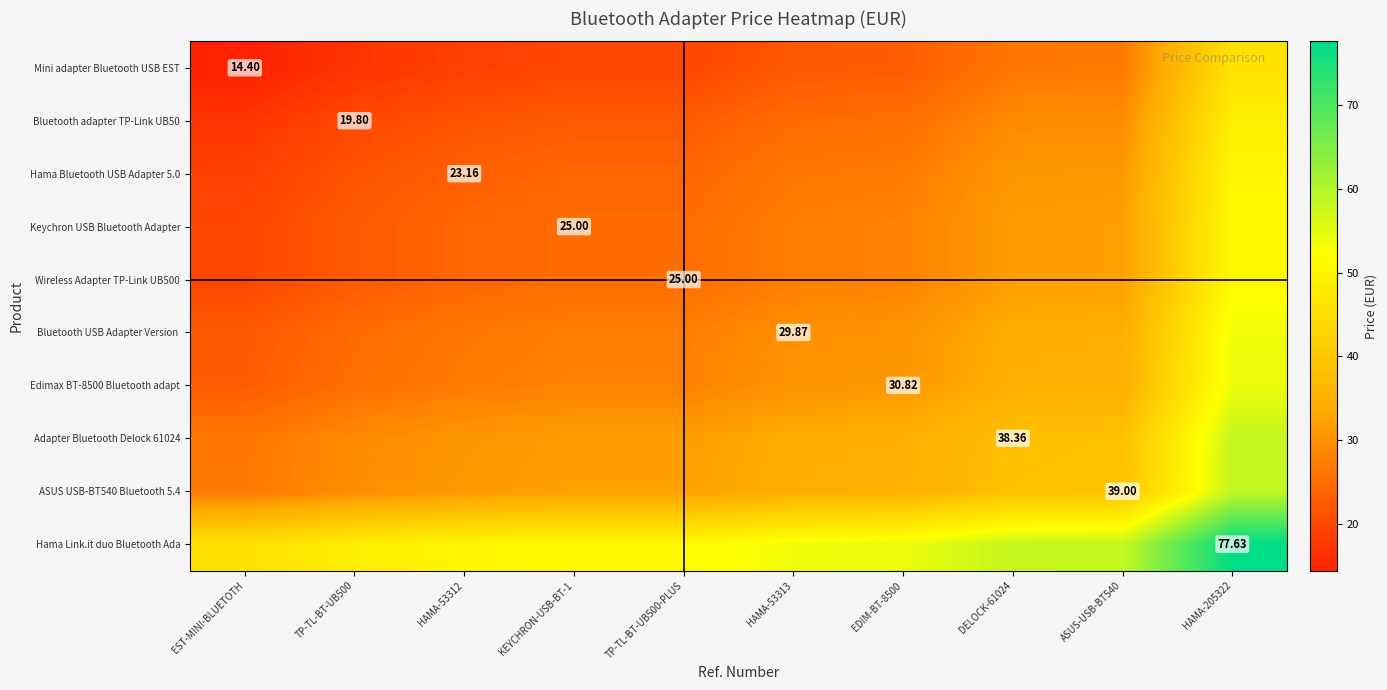

Which category has the lowest value in the ASUS USB-BT540 Bluetooth 5.4 series?

EST-MINI-BLUETOTH